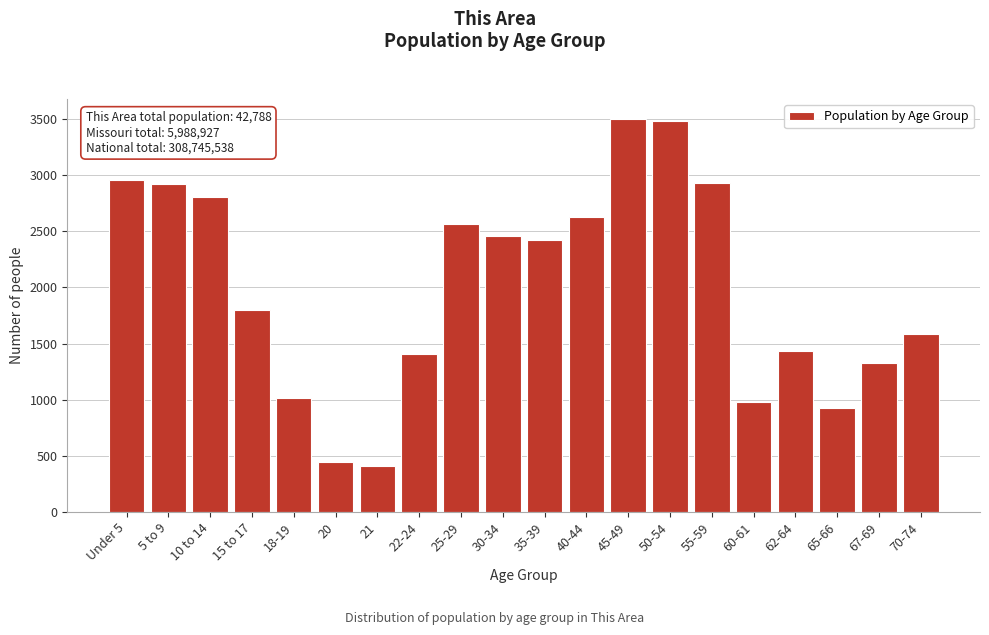

What is the label of the 10th bar from the right?

35-39